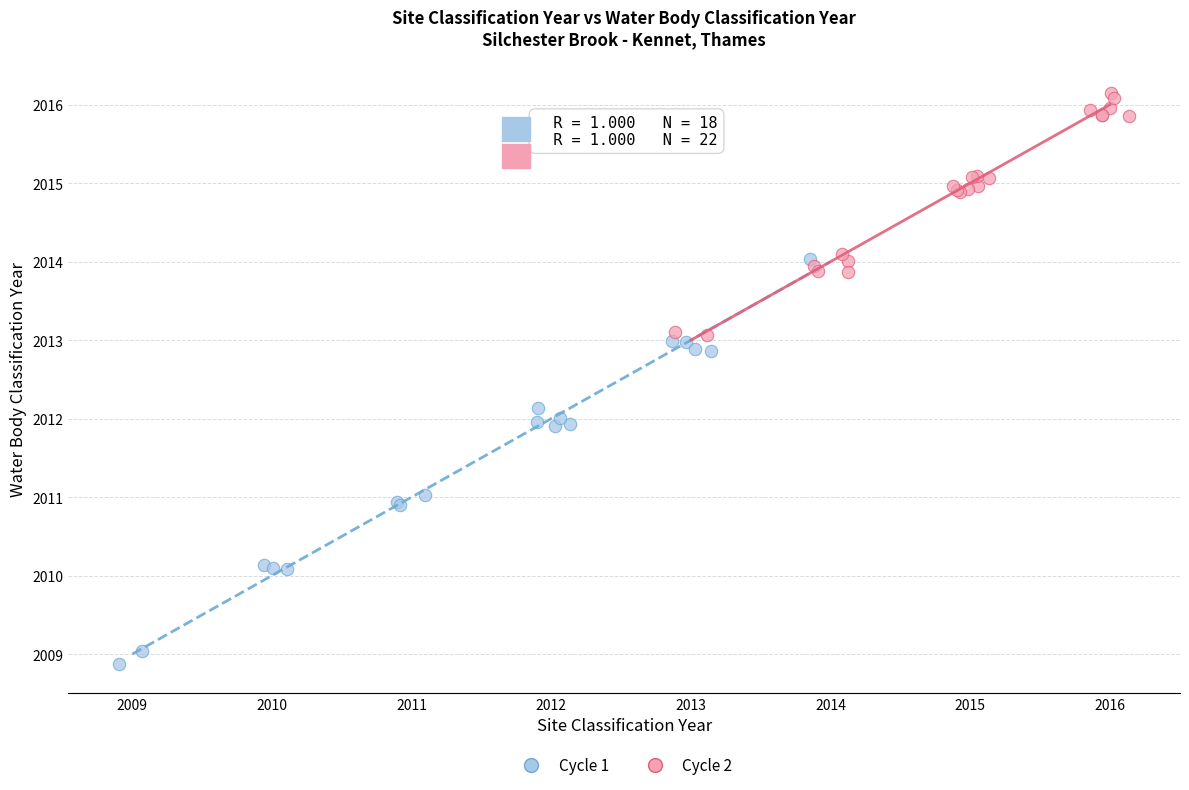

Which series contains the lowest Y value?

Cycle 1